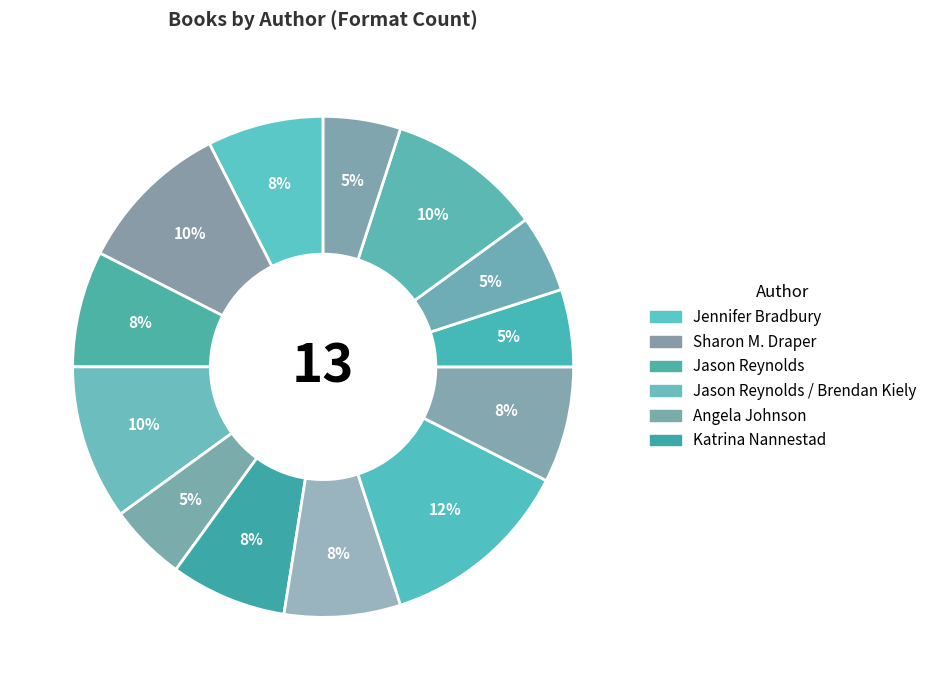

Is there any slice that represents more than half of the pie?

No